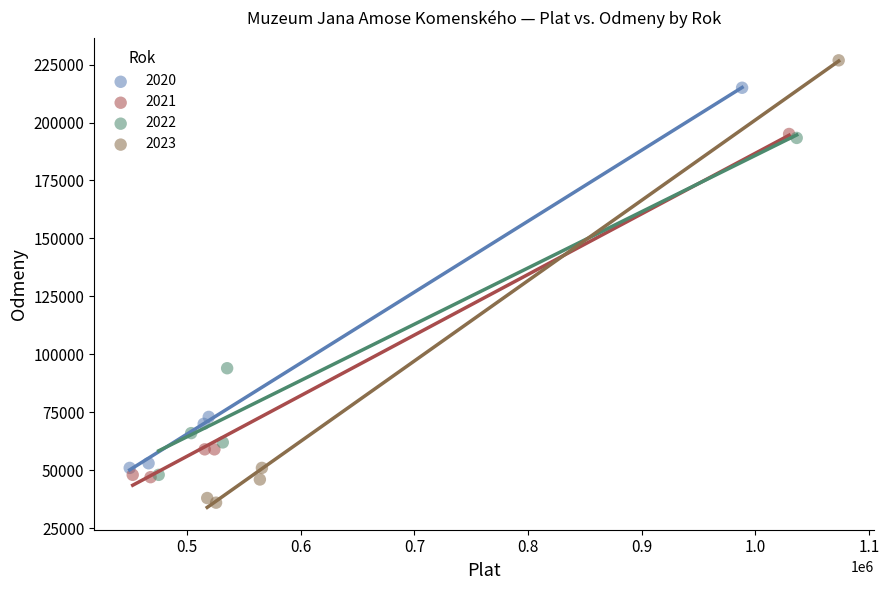

Which series reaches the maximum Y coordinate?

2023